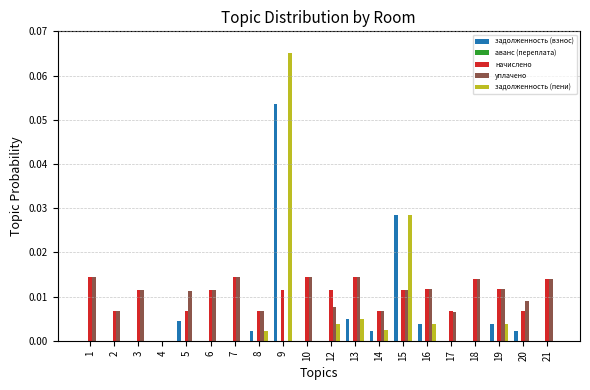

At which label does начислено reach its minimum?

4